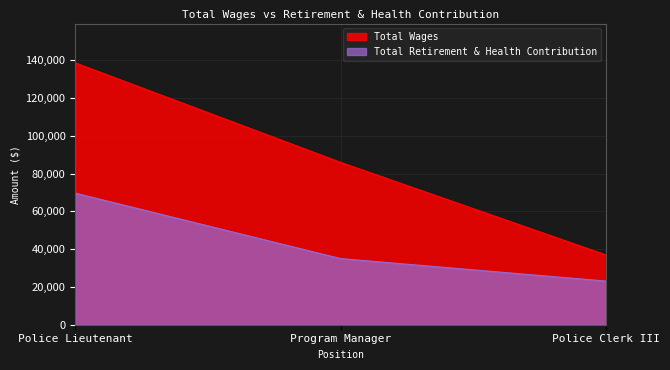

Which series has the largest total across all categories?

Total Wages